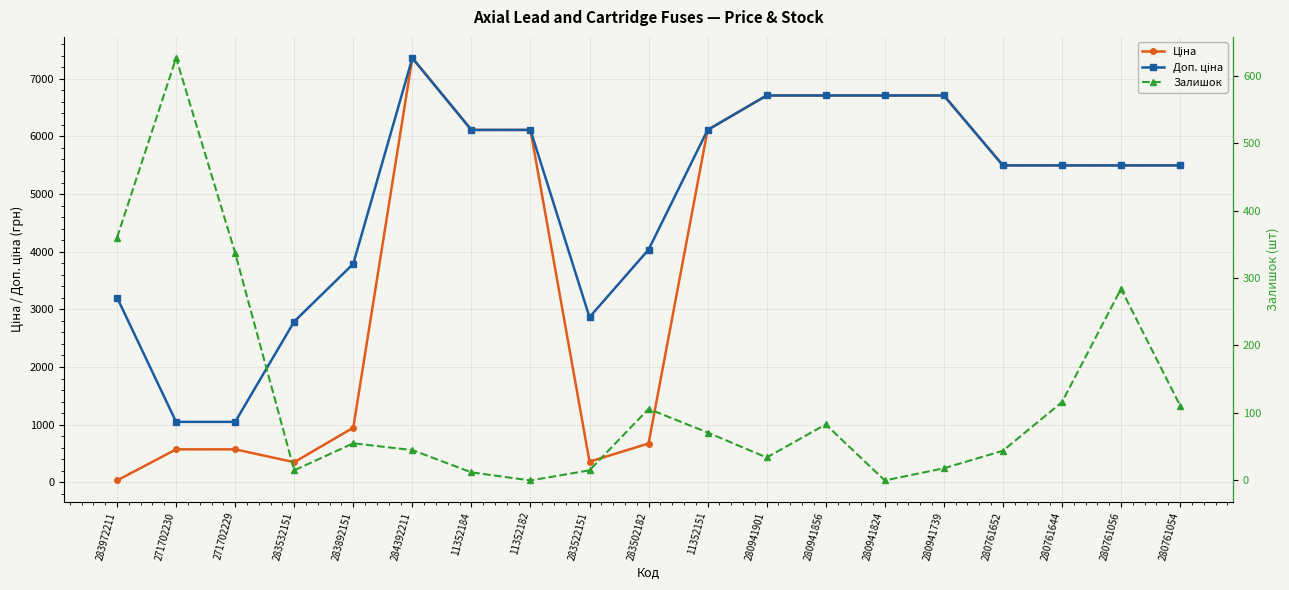

What is the difference between the Доп. ціна values at 271702229 and 283972211?

2157.0